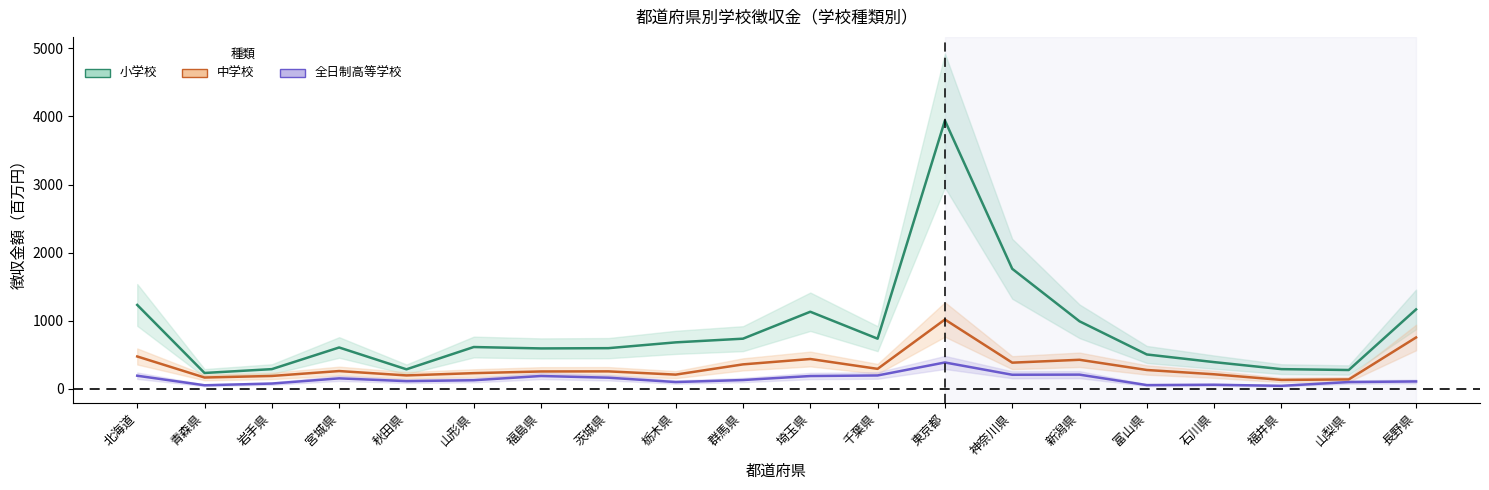

What are all the series names shown in the legend?

小学校, 中学校, 全日制高等学校